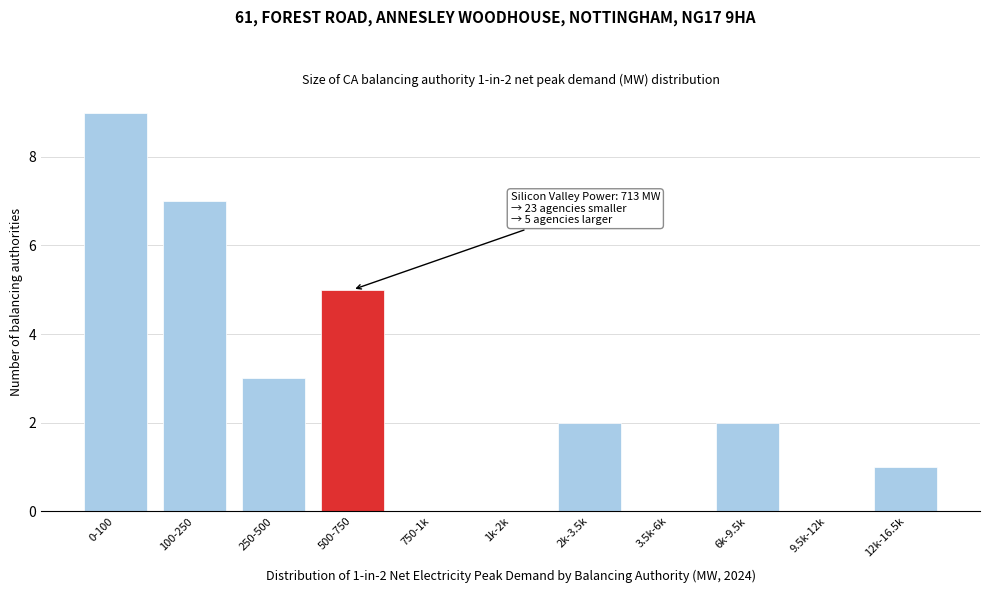

Reading left to right, transcribe all the data shown in this chart.

0-100=9	100-250=7	250-500=3	500-750=5	750-1k=0	1k-2k=0	2k-3.5k=2	3.5k-6k=0	6k-9.5k=2	9.5k-12k=0	12k-16.5k=1